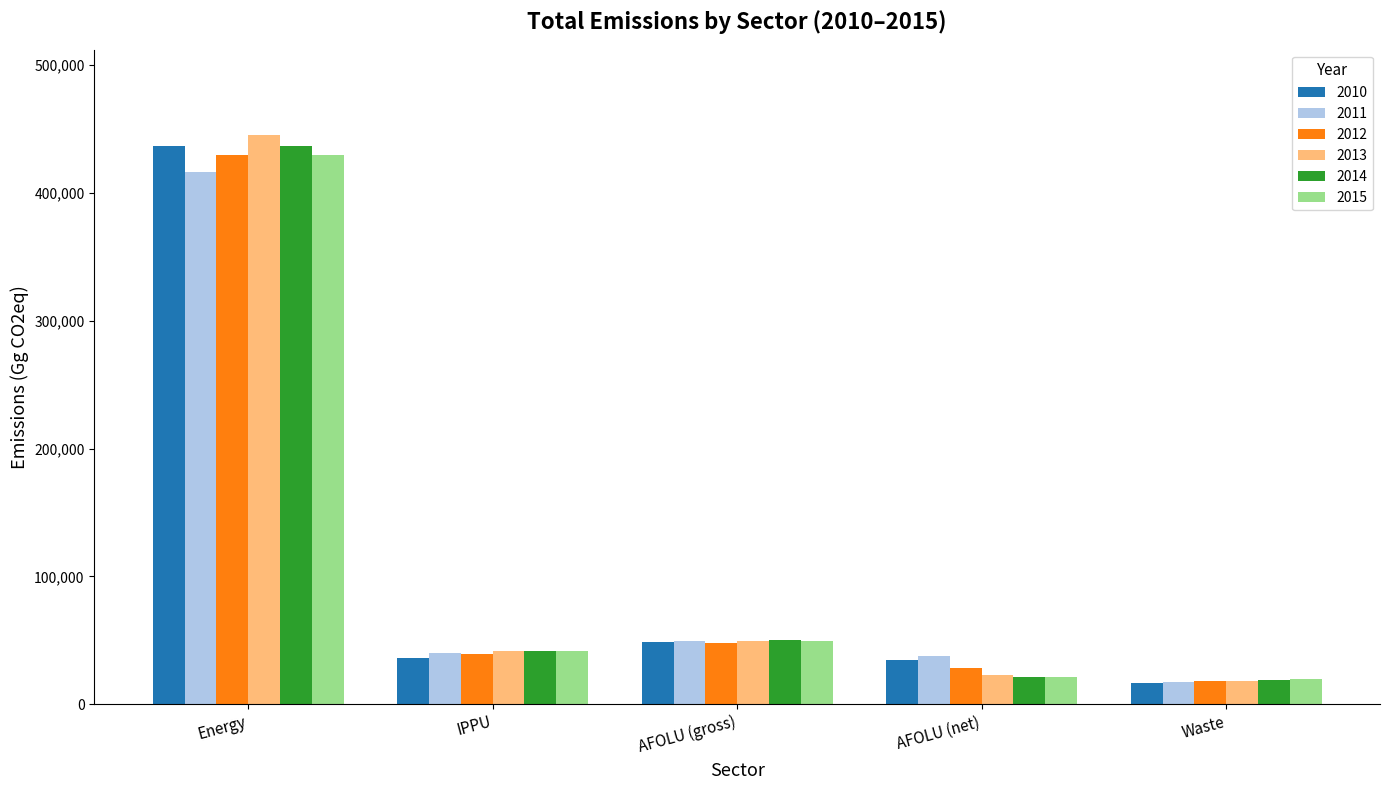

What are all the series names shown in the legend?

2010, 2011, 2012, 2013, 2014, 2015